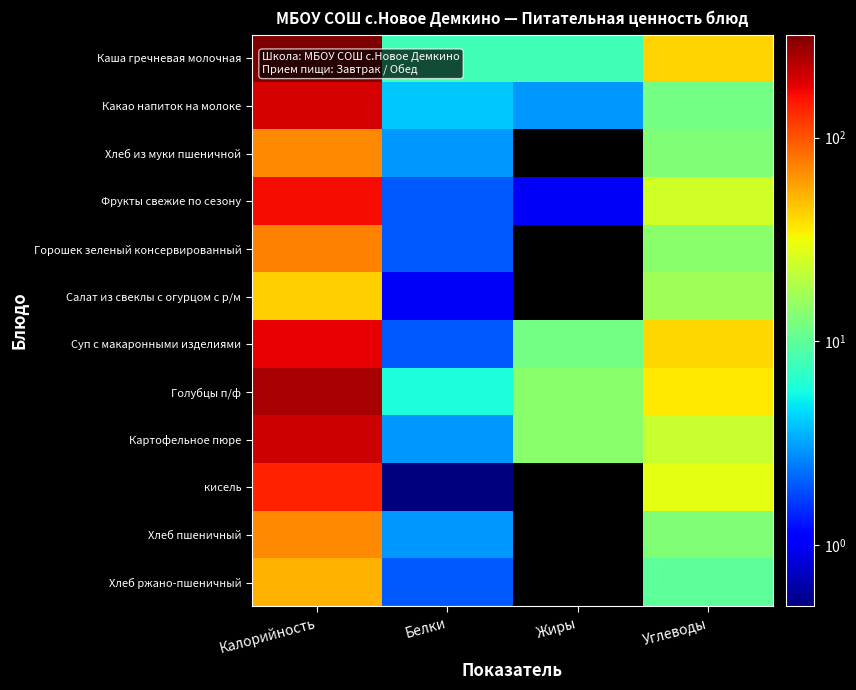

Reading left to right, what are all the values shown in this chart?

Каша гречневая молочная: Калорийность=320.0	Белки=8.0	Жиры=8.0	Углеводы=42.0
Какао напиток на молоке: Калорийность=194.0	Белки=4.0	Жиры=3.0	Углеводы=12.0
Хлеб из муки пшеничной: Калорийность=70.0	Белки=3.0	Жиры=0.0	Углеводы=13.0
Фрукты свежие по сезону: Калорийность=162.0	Белки=2.0	Жиры=1.0	Углеводы=25.0
Горошек зеленый консервированный: Калорийность=74.0	Белки=2.0	Жиры=0.0	Углеводы=14.0
Салат из свеклы с огурцом с р/м: Калорийность=43.0	Белки=1.0	Жиры=0.0	Углеводы=17.0
Суп с макаронными изделиями: Калорийность=178.0	Белки=2.0	Жиры=12.0	Углеводы=41.0
Голубцы п/ф: Калорийность=254.0	Белки=6.0	Жиры=14.0	Углеводы=36.0
Картофельное пюре: Калорийность=207.0	Белки=3.0	Жиры=14.0	Углеводы=23.0
кисель: Калорийность=142.0	Белки=0.4	Жиры=0.0	Углеводы=29.0
Хлеб пшеничный: Калорийность=70.0	Белки=3.0	Жиры=0.0	Углеводы=13.0
Хлеб ржано-пшеничный: Калорийность=52.0	Белки=2.0	Жиры=0.0	Углеводы=10.0